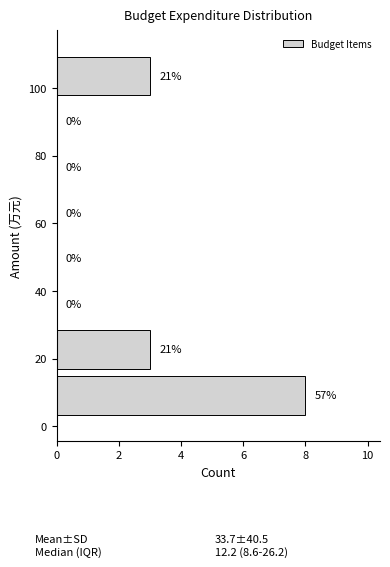

Which range on the y-axis has the longest bar?

2 to 16